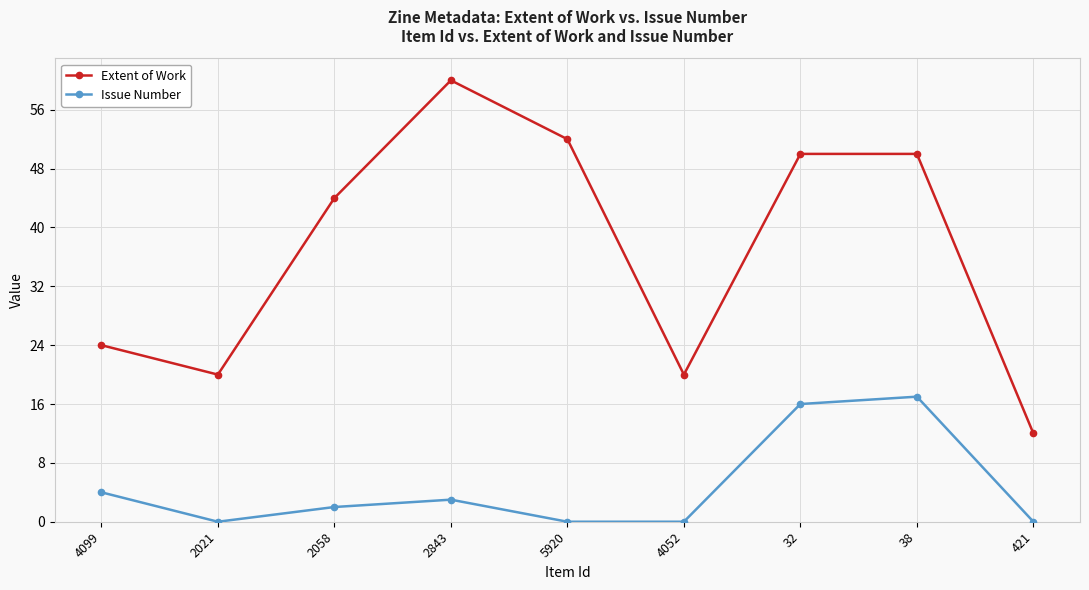

Reading left to right, extract all data points from this chart.

Extent of Work: 24	20	44	60	52	20	50	50	12
Issue Number: 4	0	2	3	0	0	16	17	0